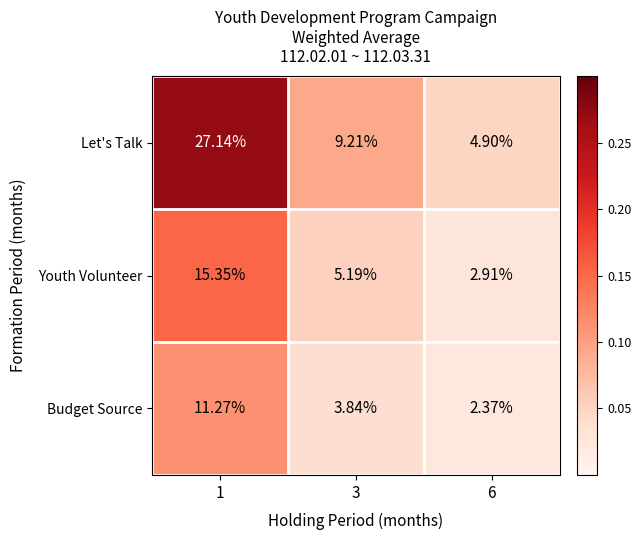

Which series has the largest total across all categories?

Let's Talk